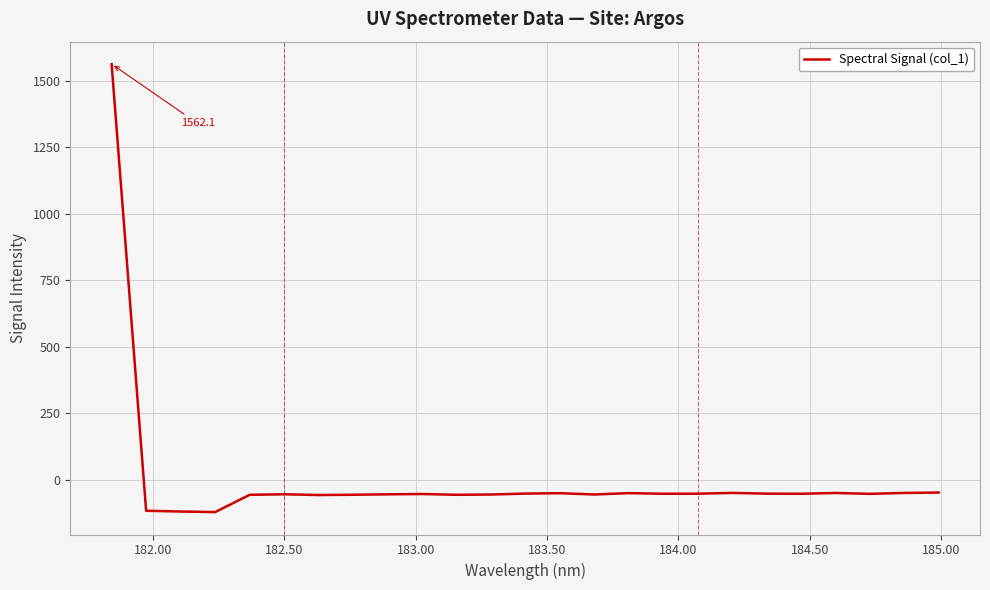

What is the maximum value shown in the chart?

1562.1